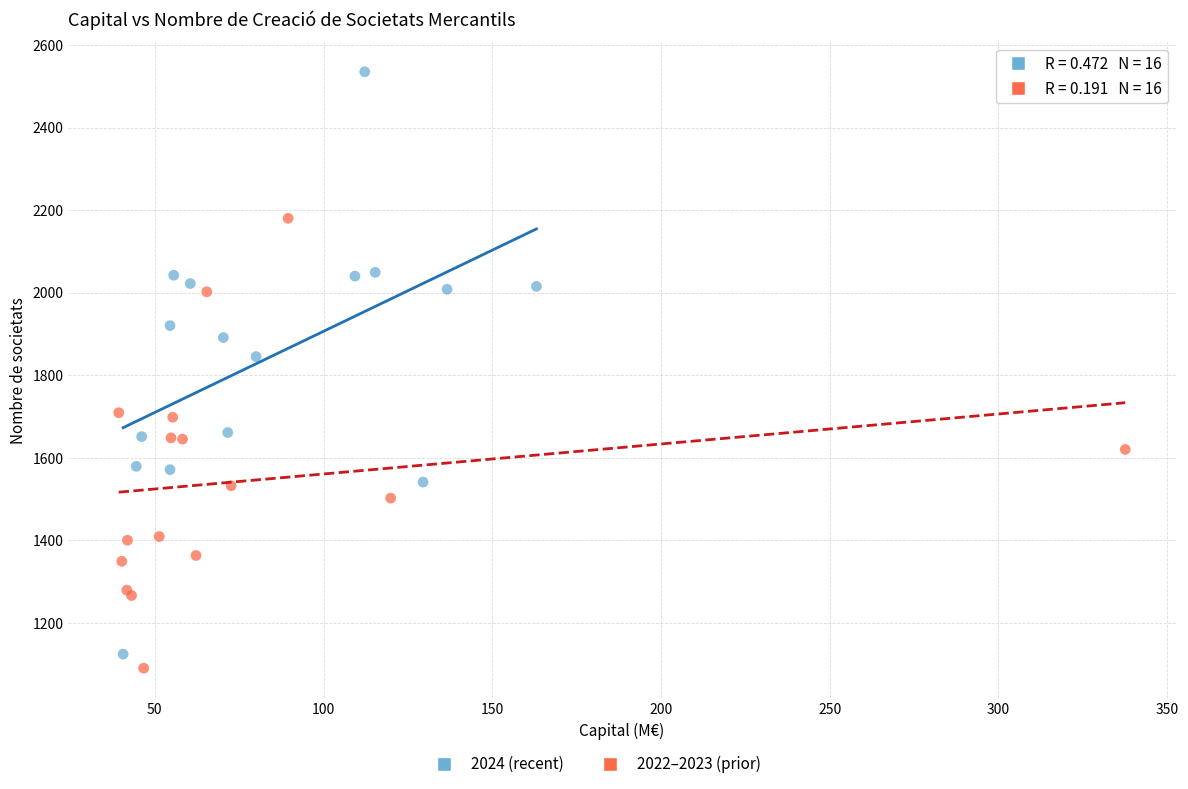

Which series has the largest Y range (max minus min)?

2024 (recent)